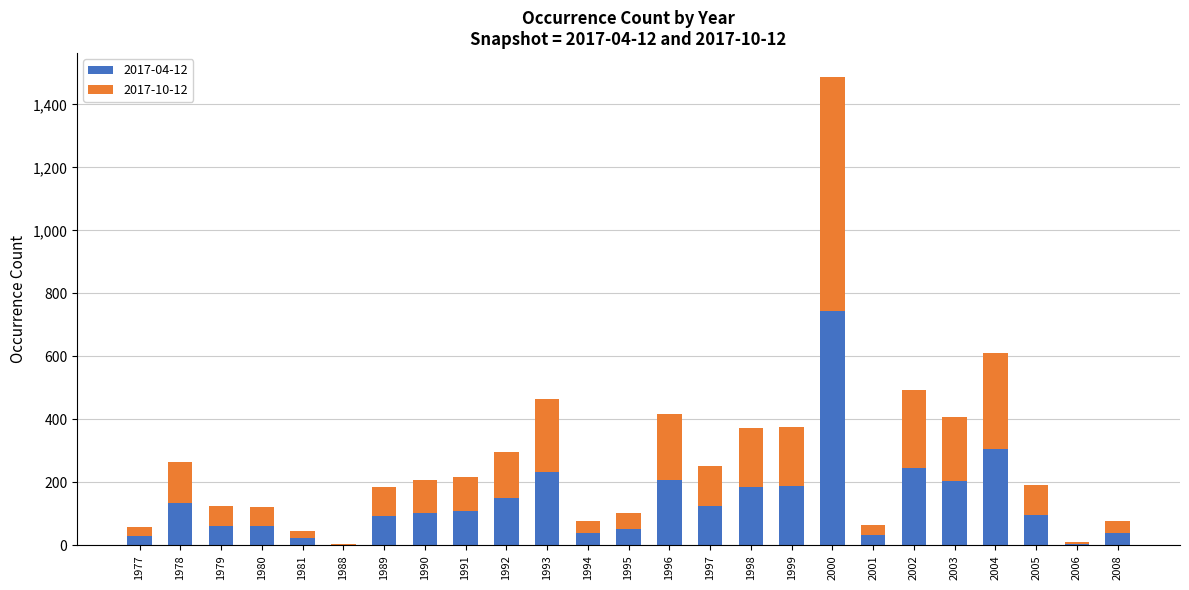

What is the total value across all series at 1979?

126